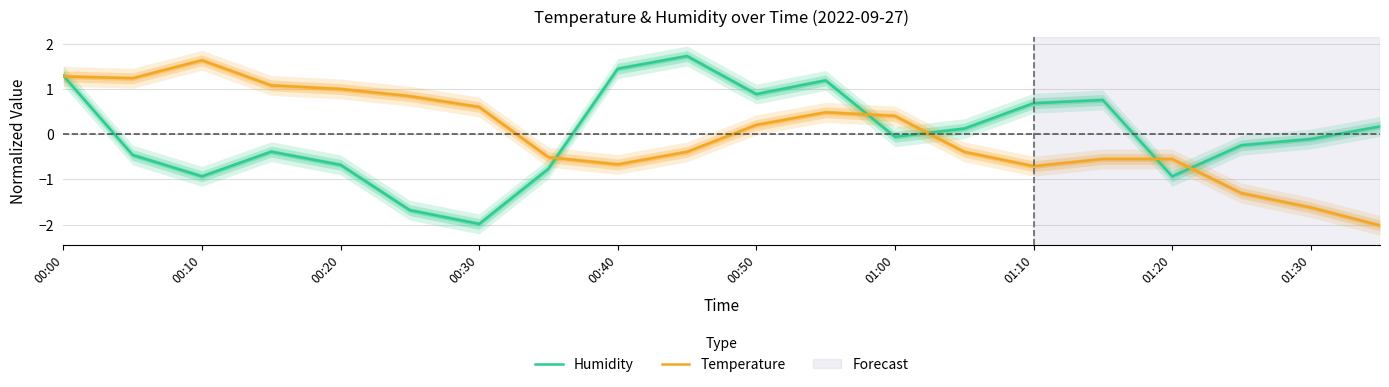

How many values in Temperature are above zero?

10